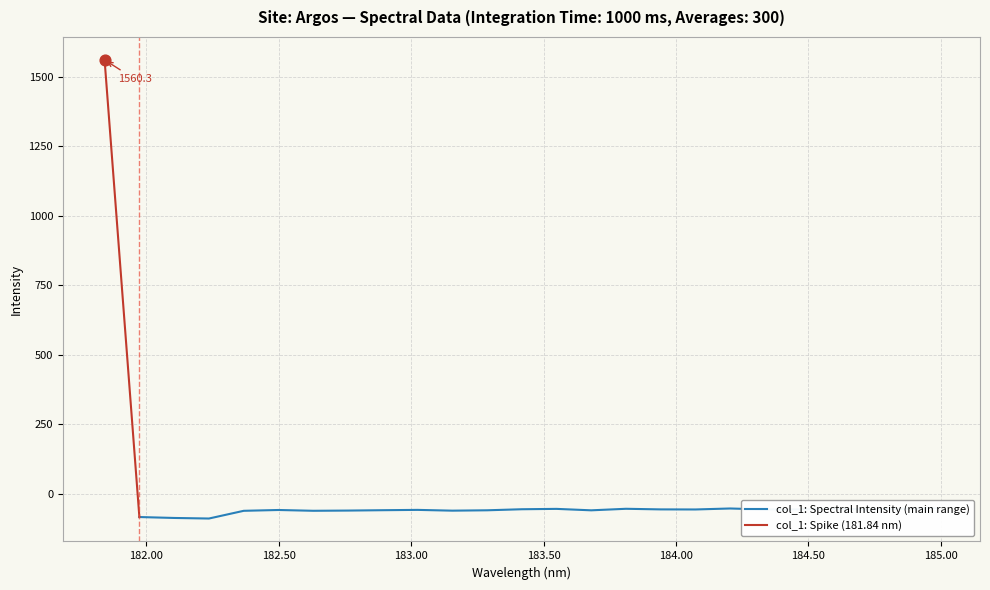

What is the change in value from 181.8418 to 183.15513622?

-1621.8